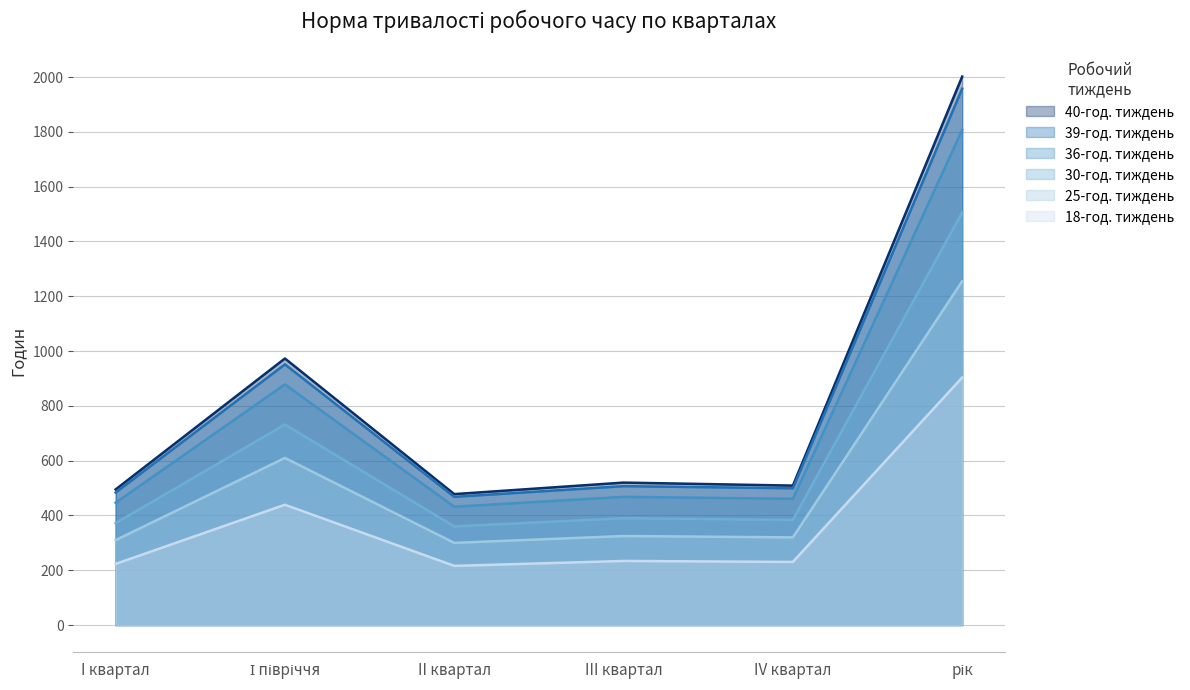

Which series has the largest total across all categories?

40-год. тиждень